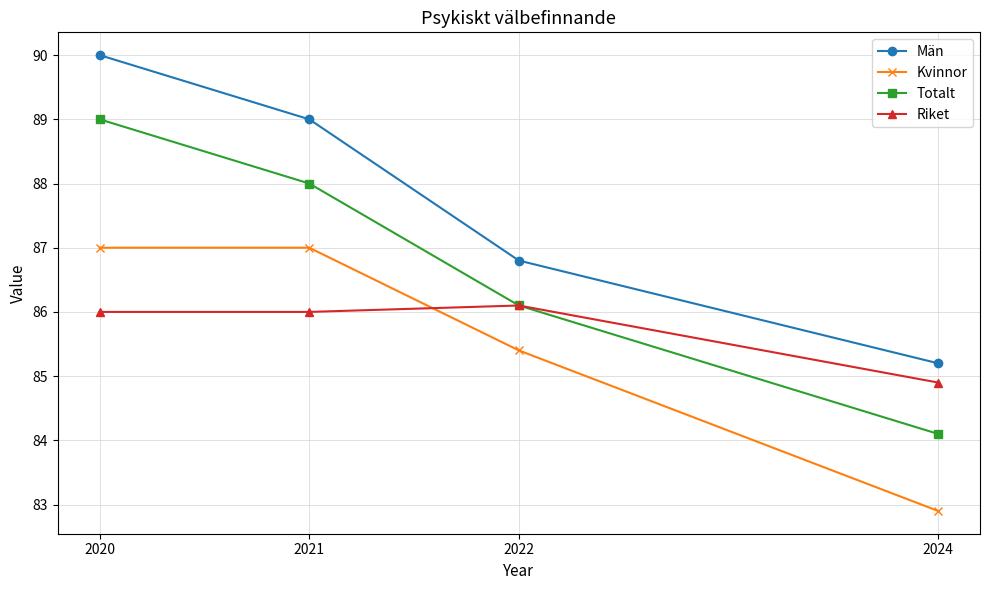

True or false: Män has more than 0 points higher than both neighbors.

False